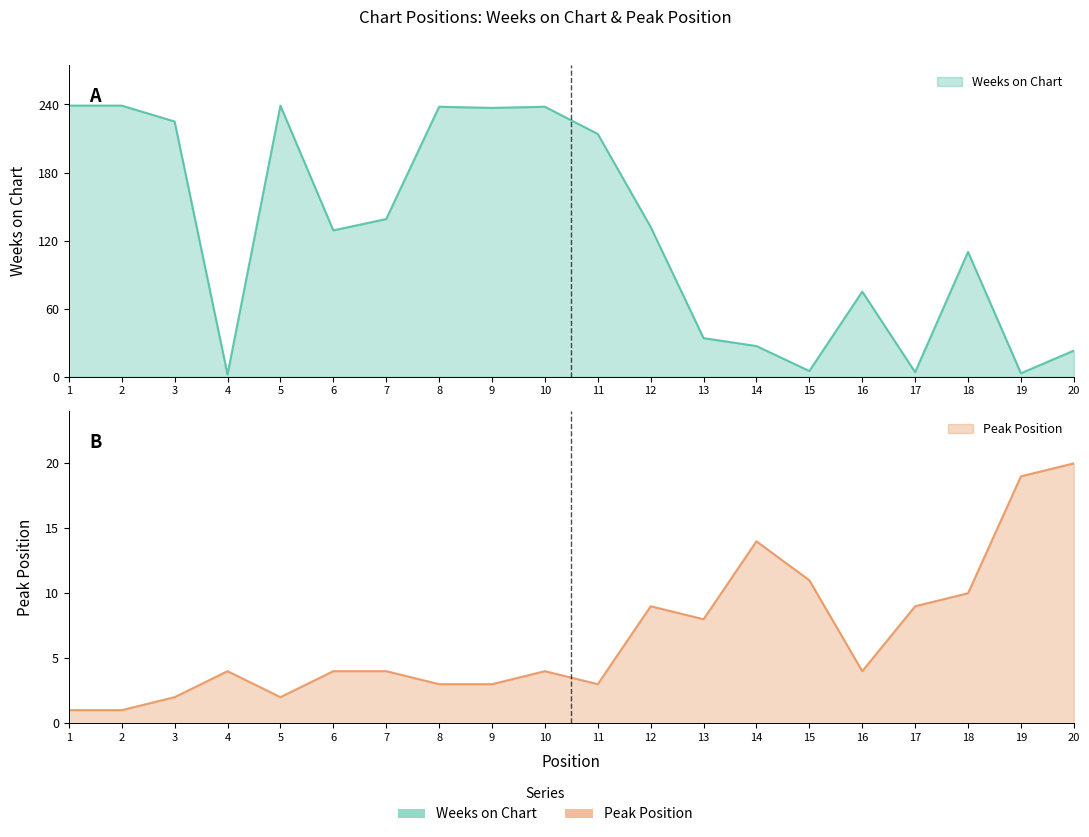

At how many categories does at least one series exceed 147?

8